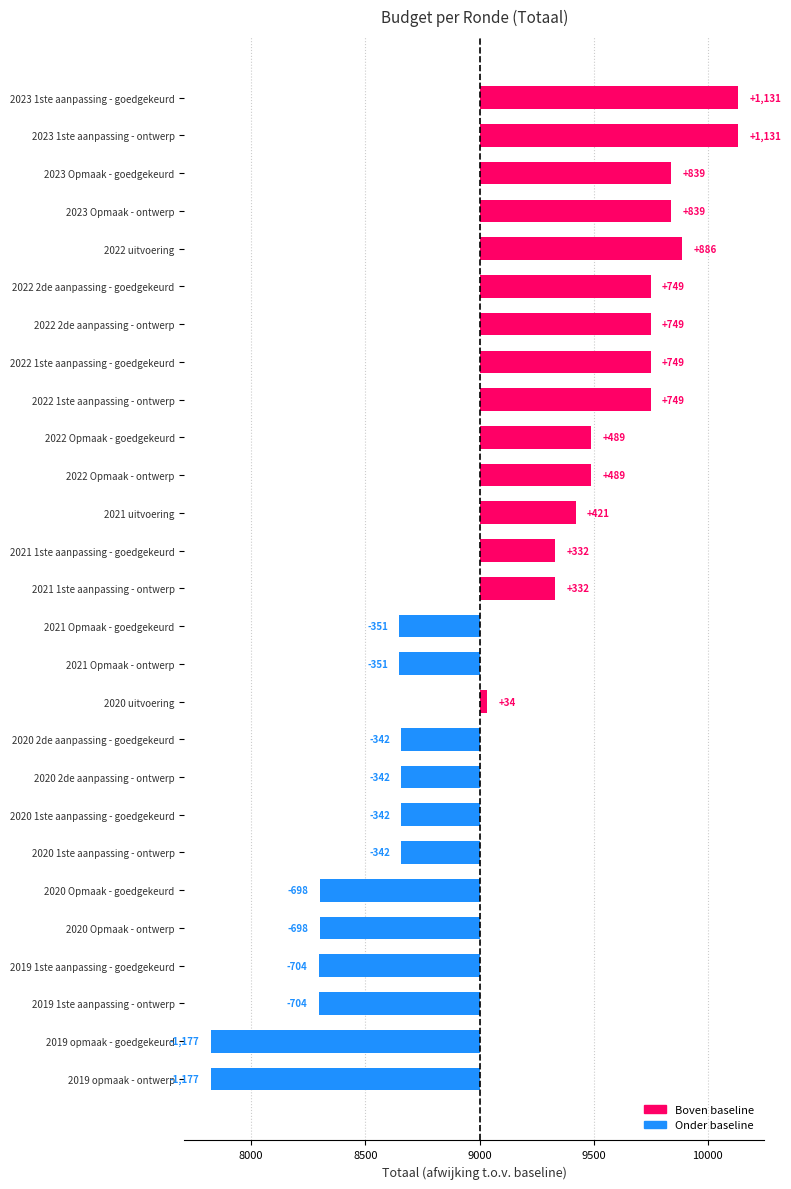

Does the chart contain any negative values?

Yes